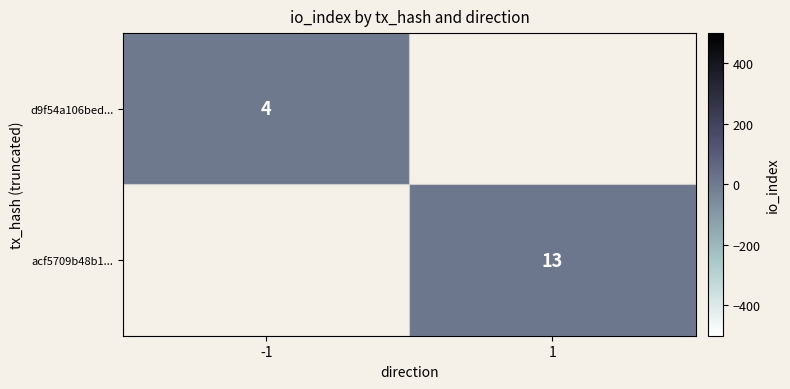

Is it true that acf5709b48b1... equals 3.8 at 1?

False